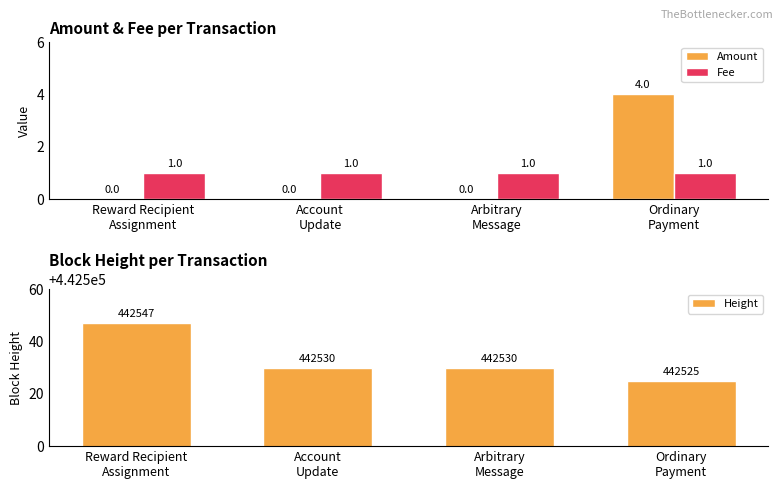

Reading left to right, list all the values displayed in this chart.

Amount: Reward Recipient
Assignment=0	Account
Update=0	Arbitrary
Message=0	Ordinary
Payment=4
Fee: Reward Recipient
Assignment=1	Account
Update=1	Arbitrary
Message=1	Ordinary
Payment=1
Height: Reward Recipient
Assignment=442547	Account
Update=442530	Arbitrary
Message=442530	Ordinary
Payment=442525